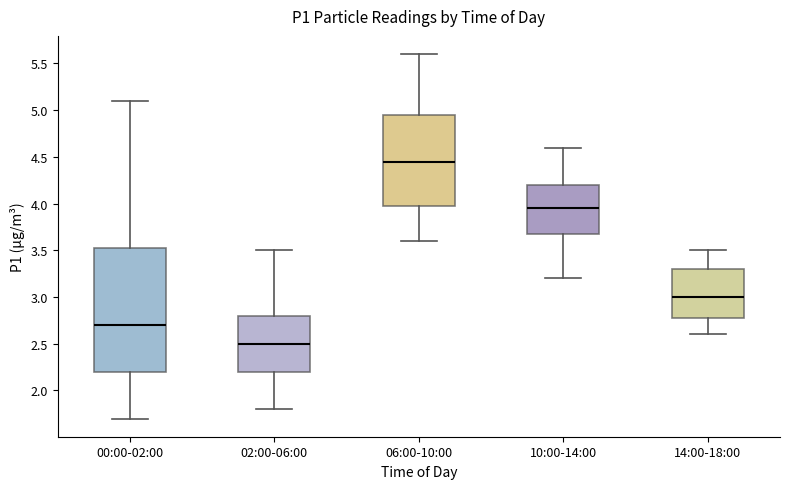

Which box's median line is the highest?

06:00-10:00